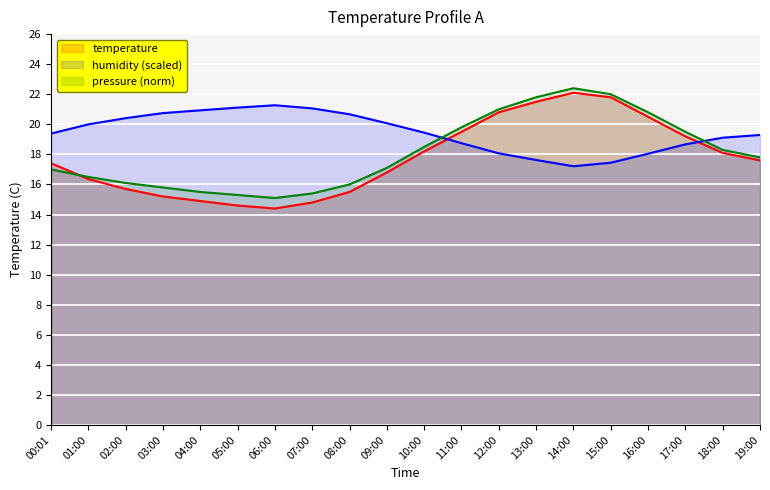

Rank the series by their maximum value, from lowest to highest.

humidity (scaled), temperature, pressure (norm)